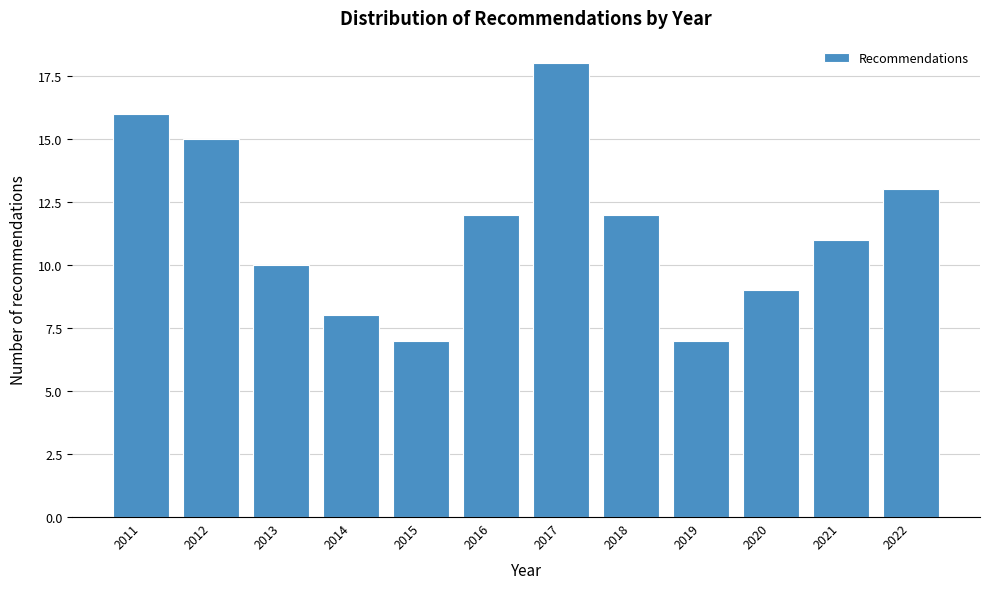

Reading left to right, what are all the values shown in this chart?

16	15	10	8	7	12	18	12	7	9	11	13